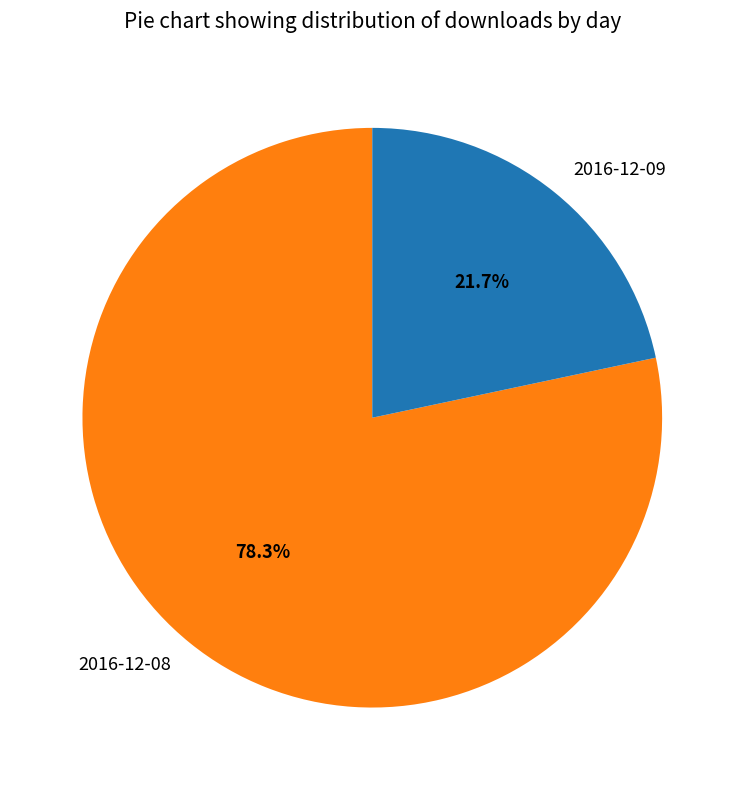

True or false: 2016-12-08 accounts for 78% of the total.

True